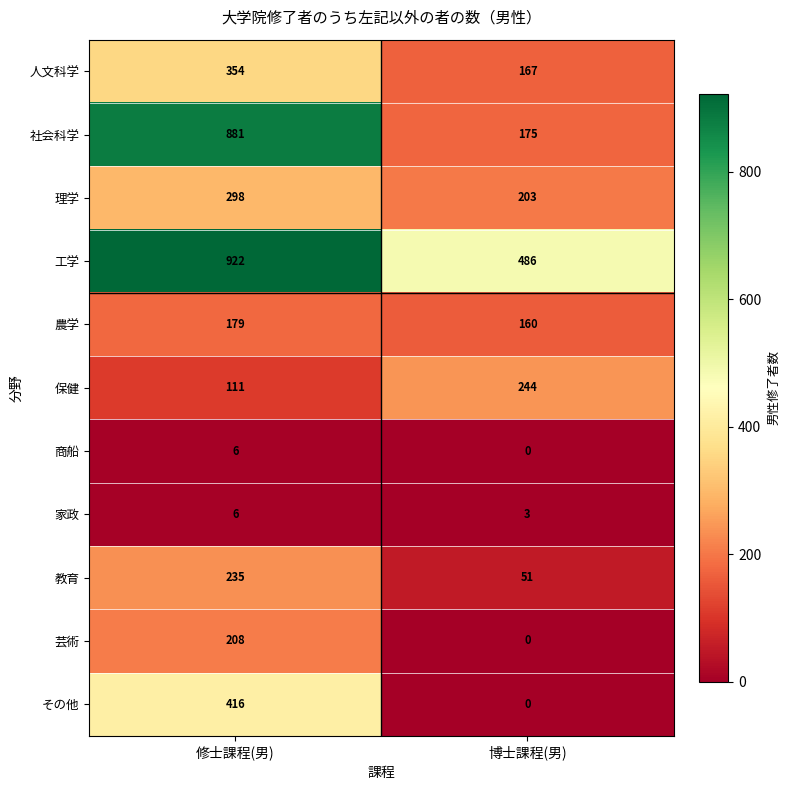

Which series has the largest total across all categories?

工学